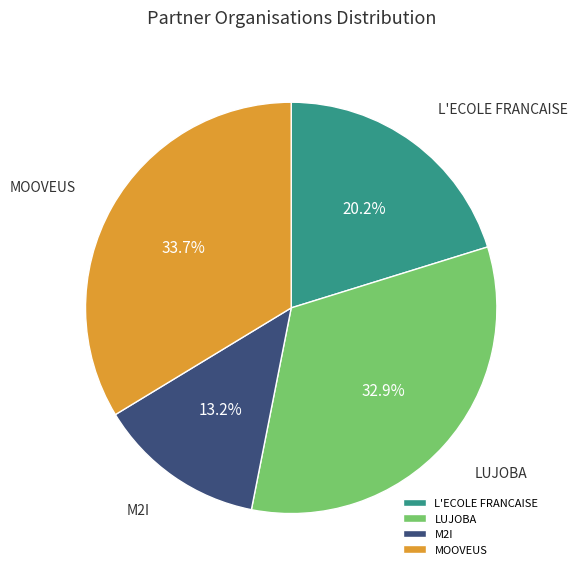

The MOOVEUS slice represents 41% of the pie. True or false?

False